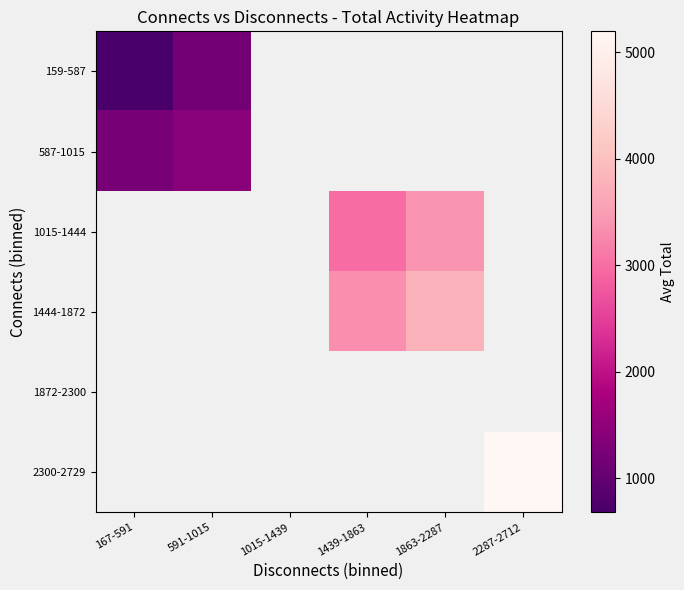

What is the lowest value of the 159-587 series?

680.2